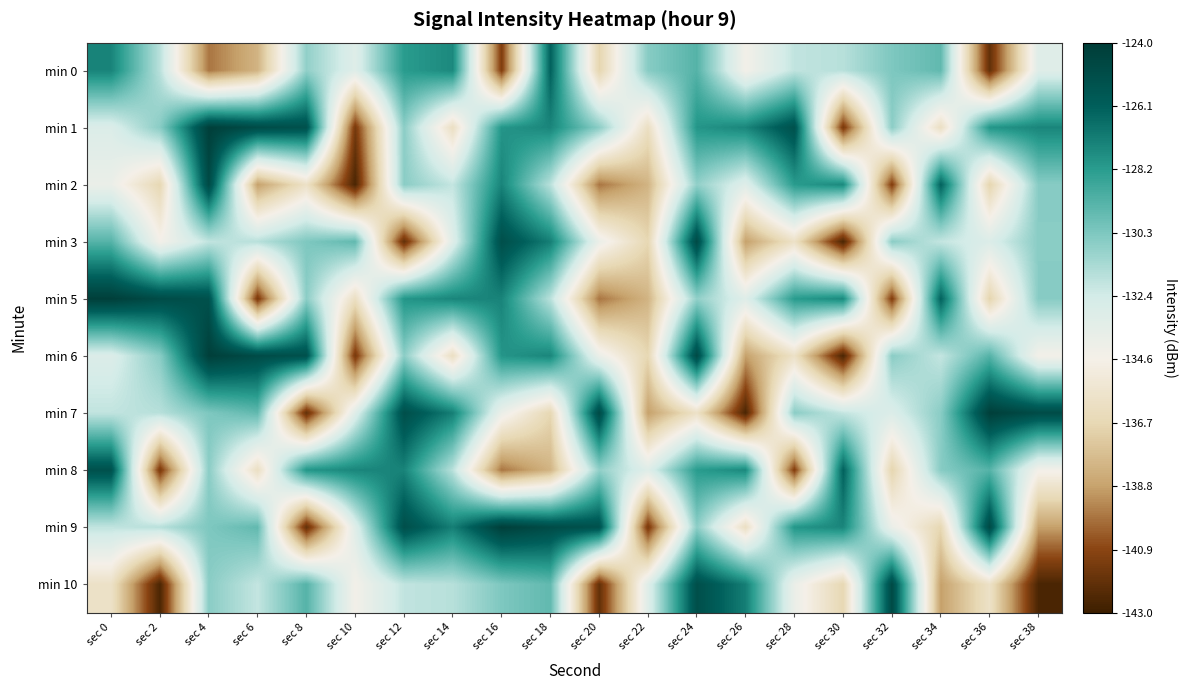

What is the spread (max minus min) of values at sec 16?

17.0